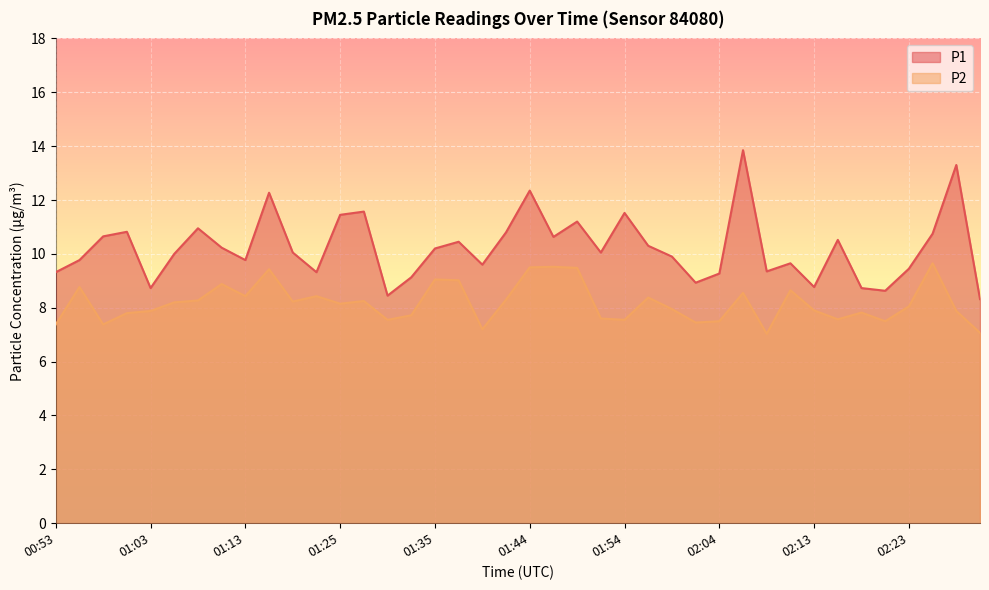

Where is the first local minimum for P2?

00:58